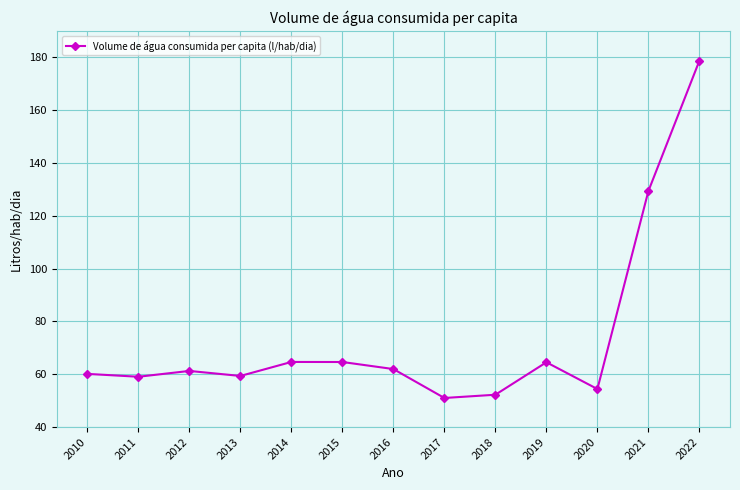

Which has a higher value, 2012 or 2021?

2021